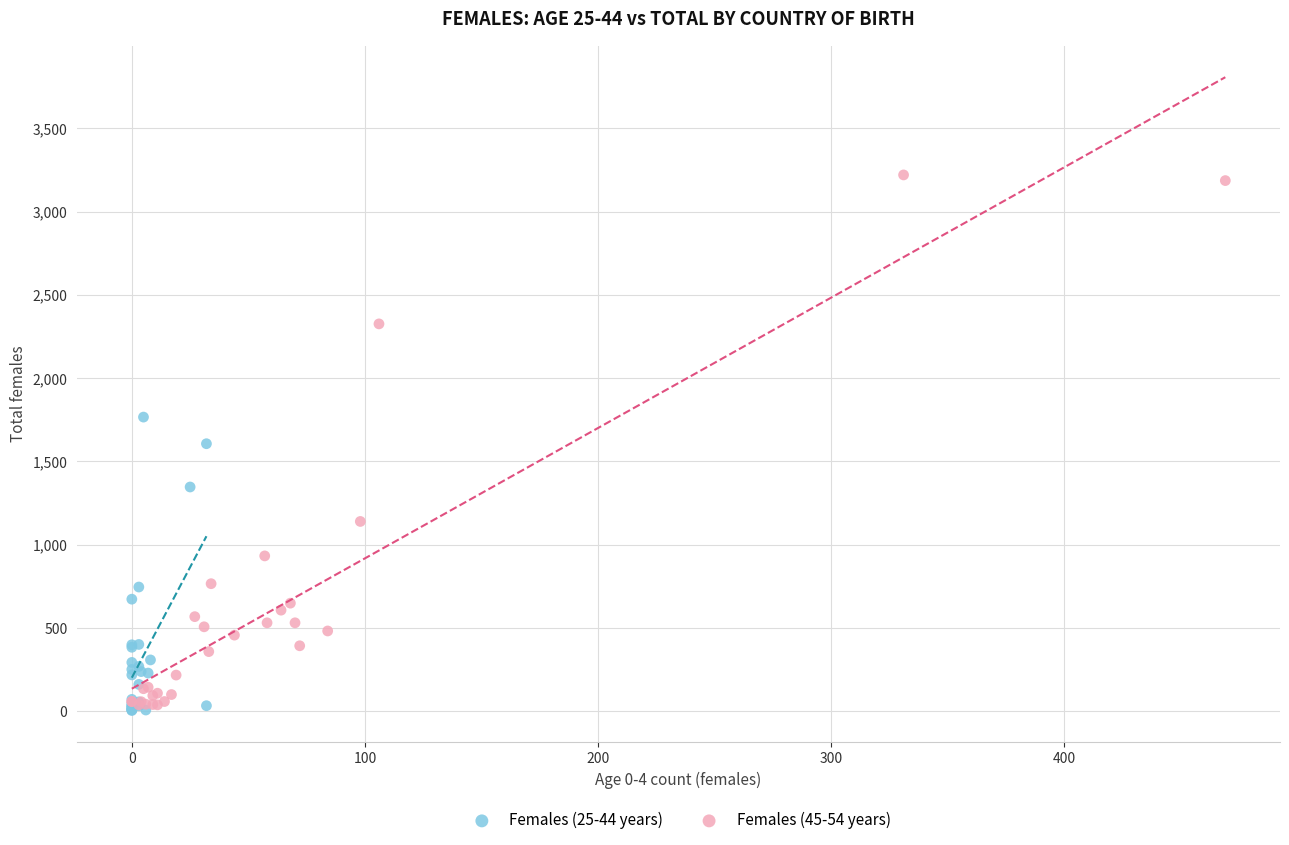

Which series contains the highest Y value?

Females (45-54 years)